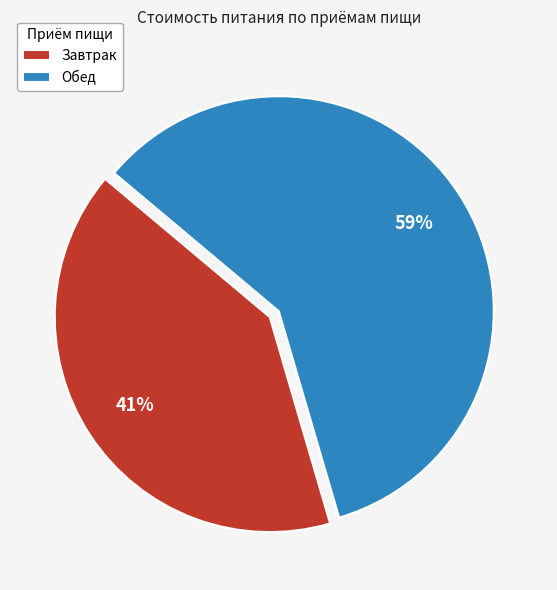

Is there a majority slice in this chart?

Yes